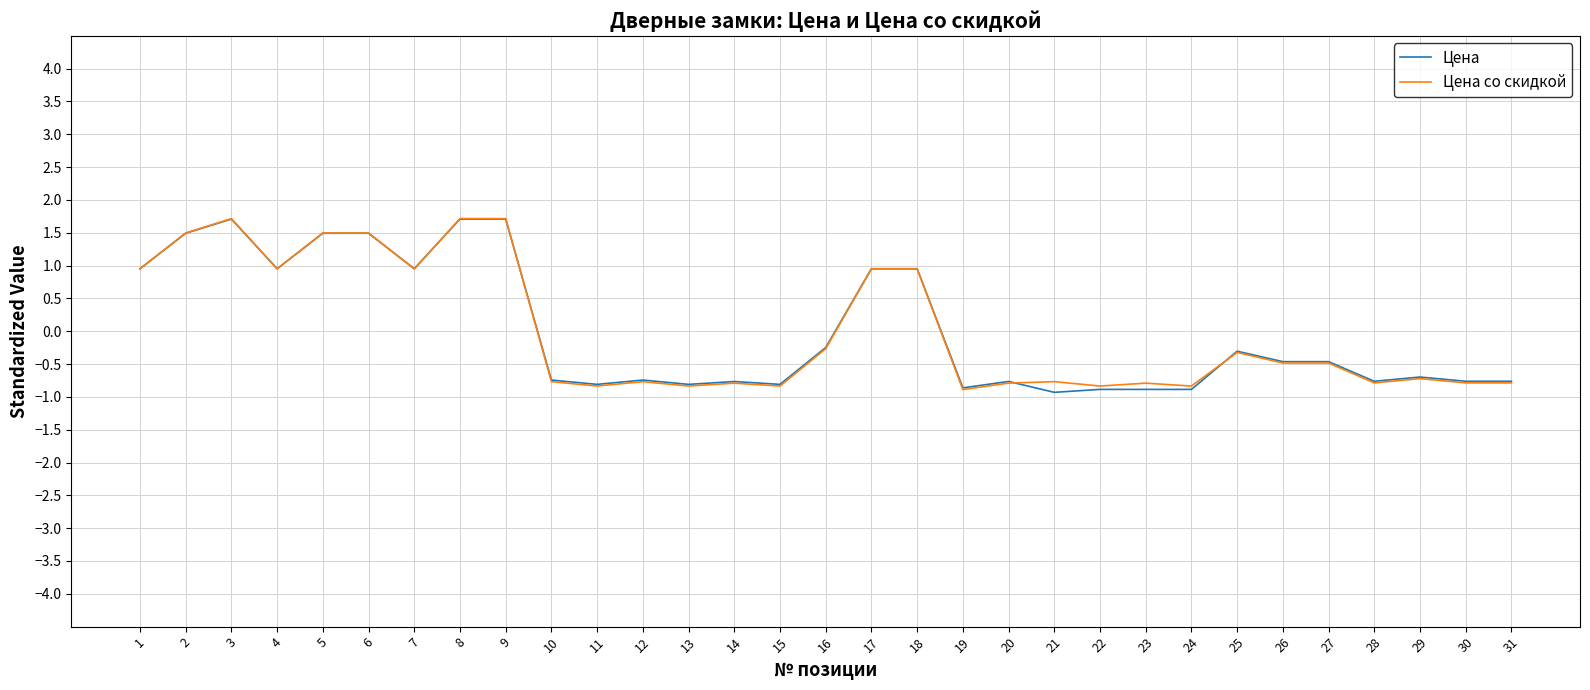

Read the Цена value at 10.

-0.7